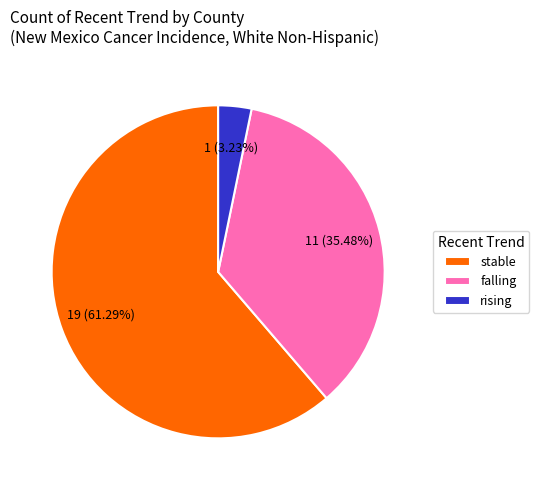

Does rising represent more than half of the total?

No